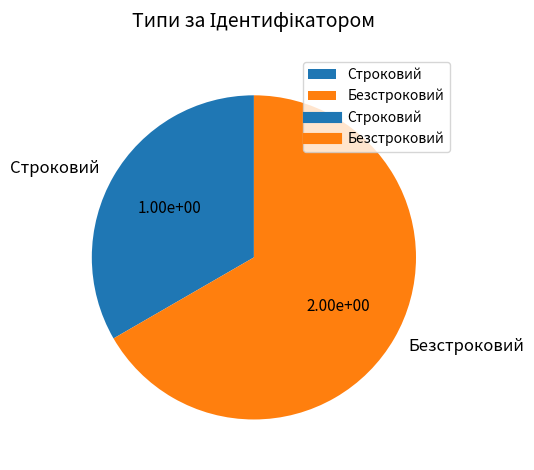

Is it true that Безстроковий is 76% of the pie?

False